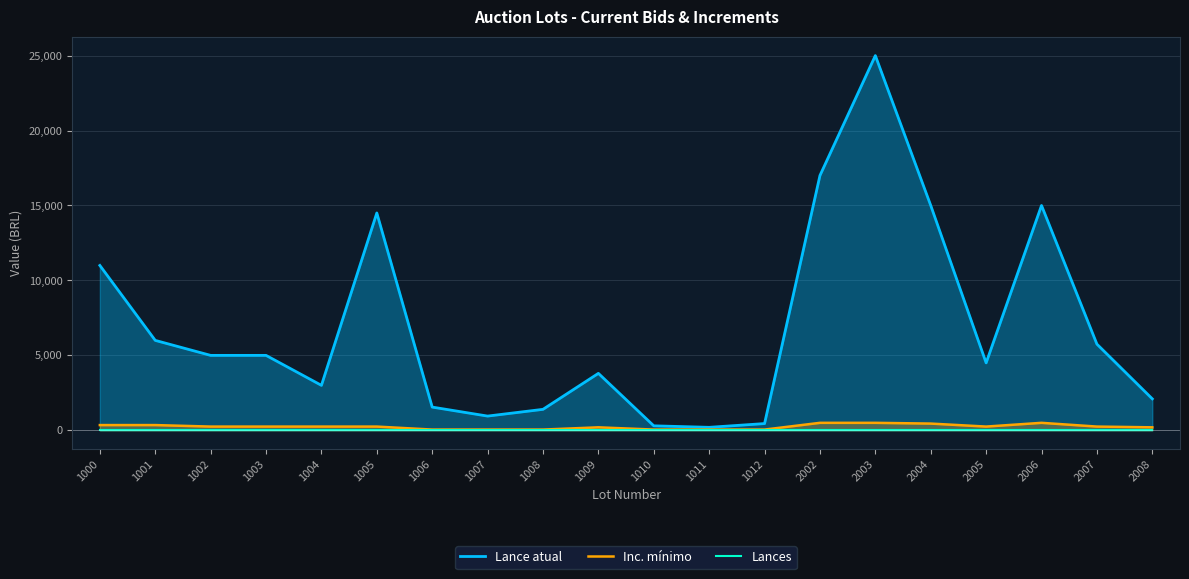

True or false: Inc. mínimo has a value of 50 at 1006.

True